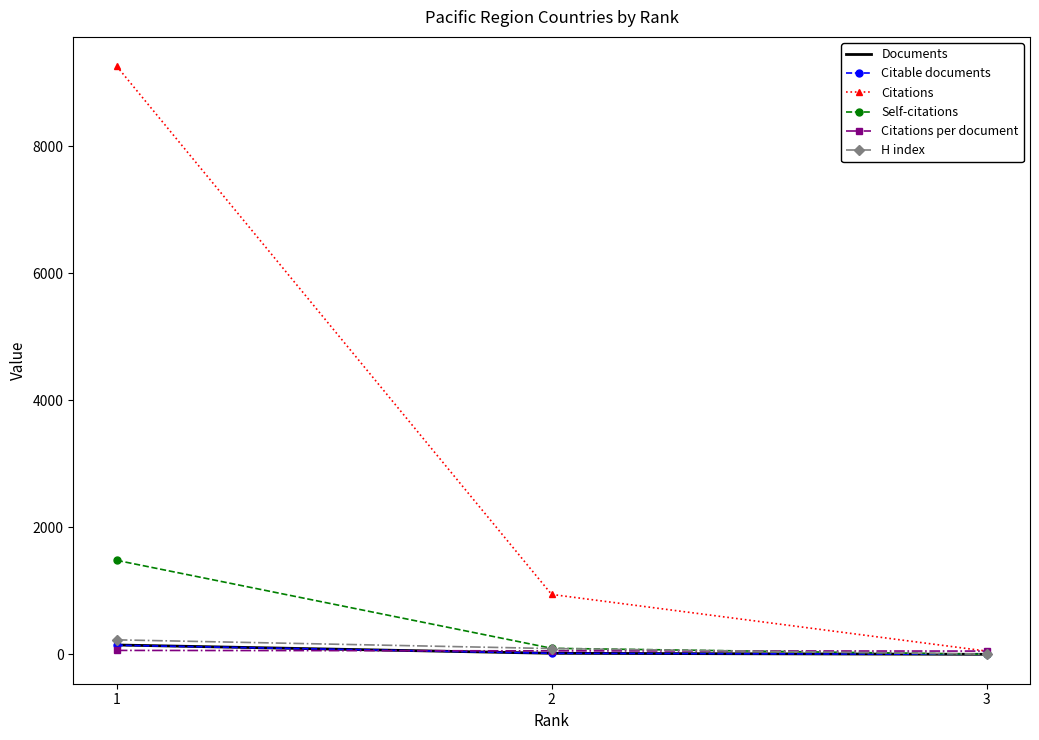

What are all the series names shown in the legend?

Documents, Citable documents, Citations, Self-citations, Citations per document, H index